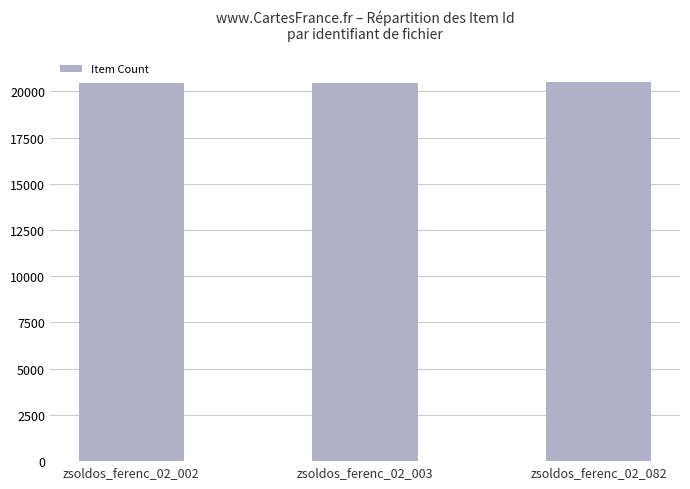

The value at zsoldos_ferenc_02_002 is 20454. True or false?

True